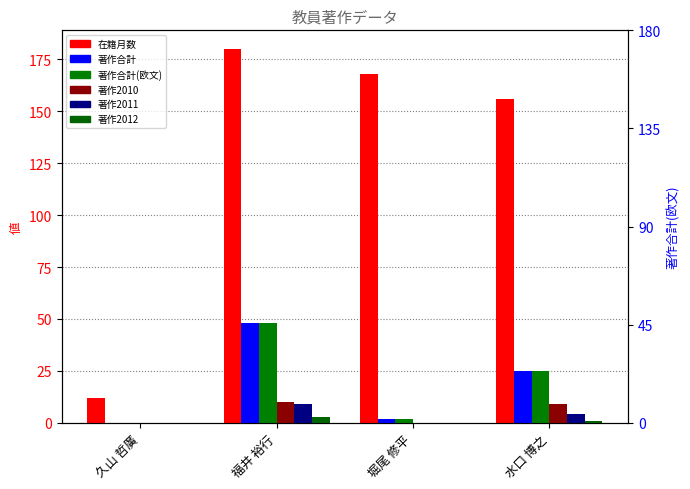

Reading right to left, list all the values displayed in this chart.

在籍月数: 156	168	180	12
著作合計: 25	2	48	0
著作合計(欧文): 25	2	48	0
著作2010: 9	0	10	0
著作2011: 4	0	9	0
著作2012: 1	0	3	0